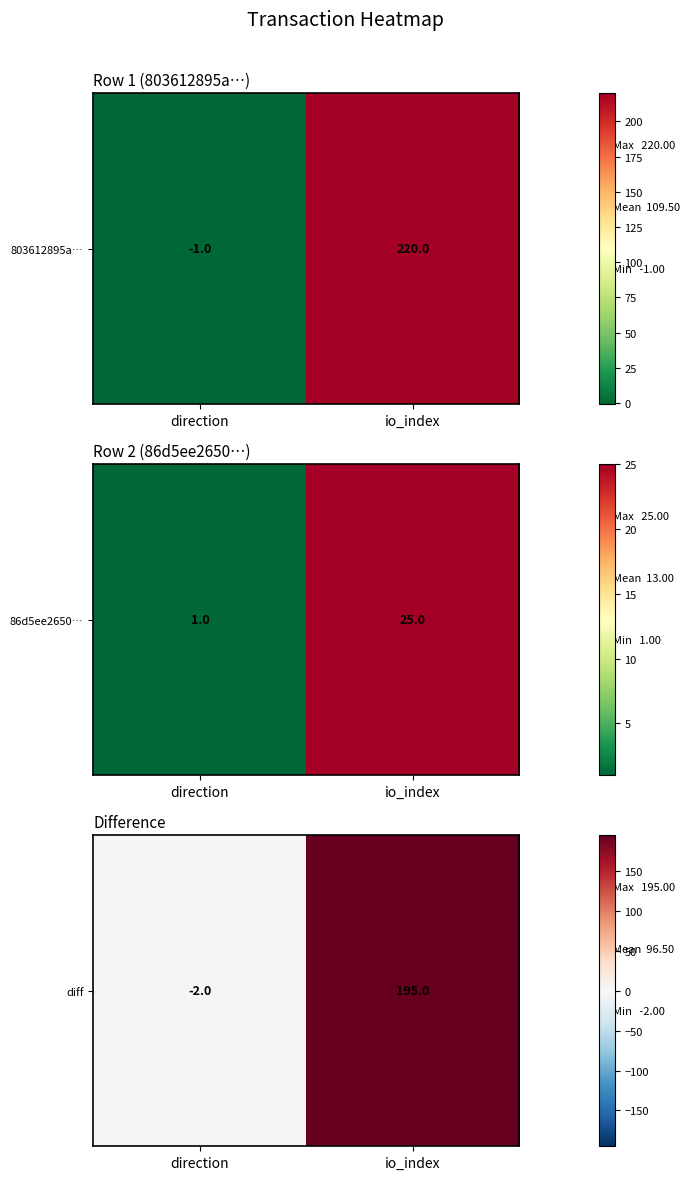

True or false: the data shows 195 at io_index.

True